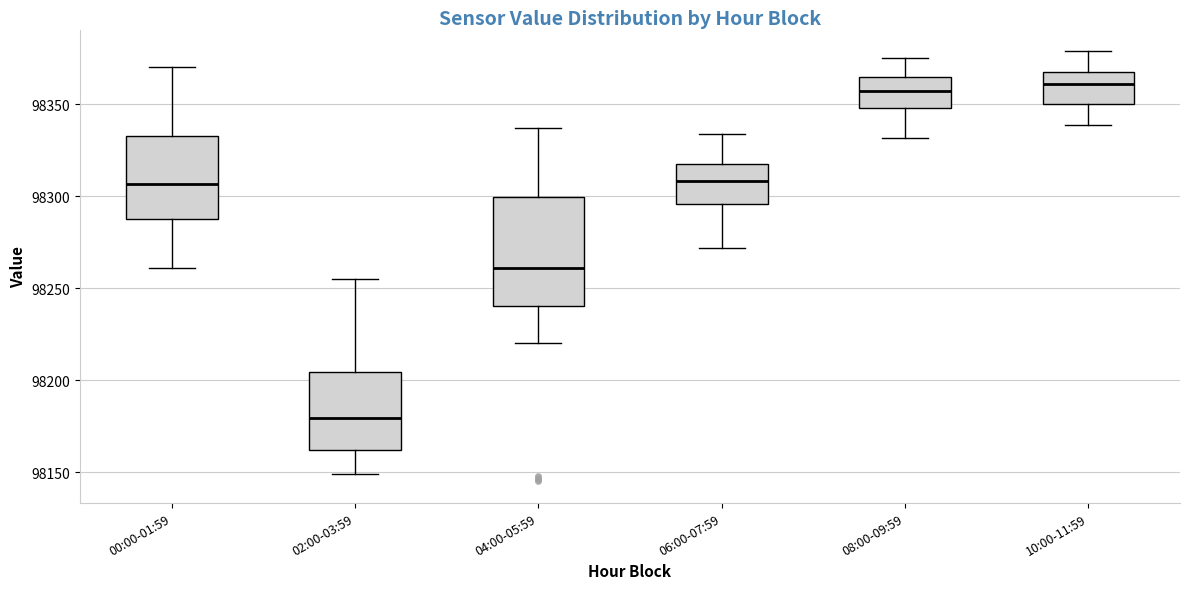

Where does the median line of the box for 08:00-09:59 sit on the y-axis? The values are not printed on the chart, so give them approximately, as read against the axis.

98355